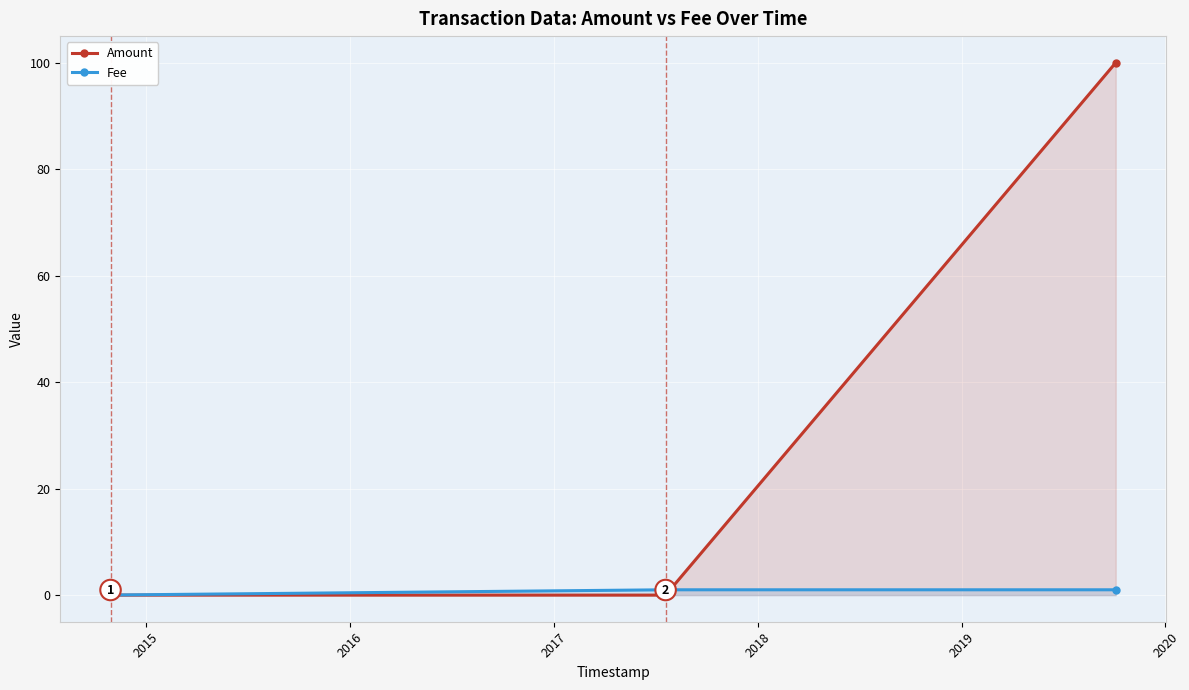

Reading left to right, transcribe all the data shown in this chart.

Amount: 0.0	0.0	100.0
Fee: 0.0	1.0	1.0